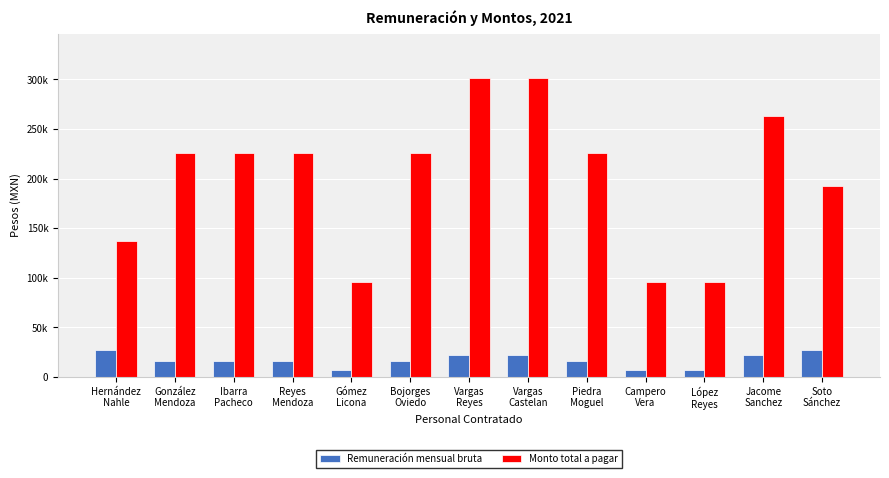

Which series changed the most between Gómez
Licona and Bojorges
Oviedo?

Monto total a pagar